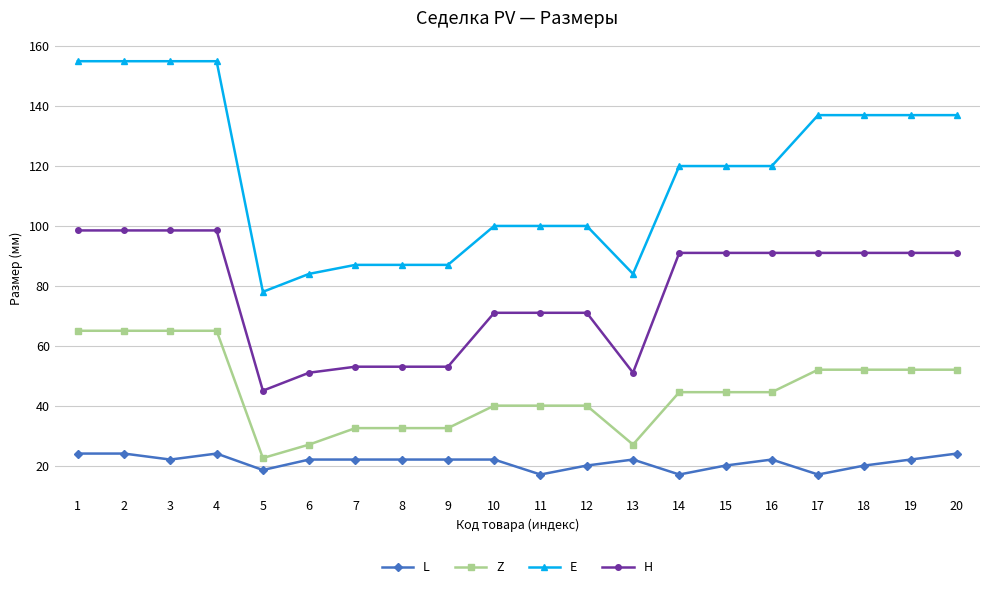

At 7, list the series in order from smallest to largest.

L, Z, H, E